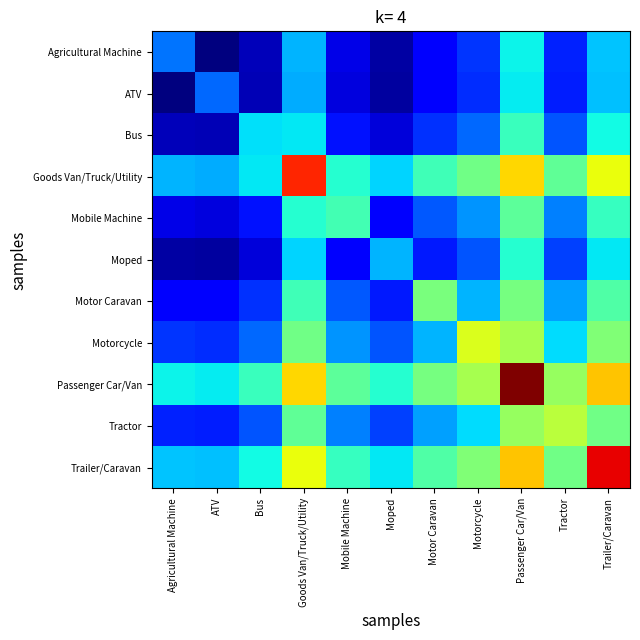

Which series has the largest total across all categories?

Passenger Car/Van